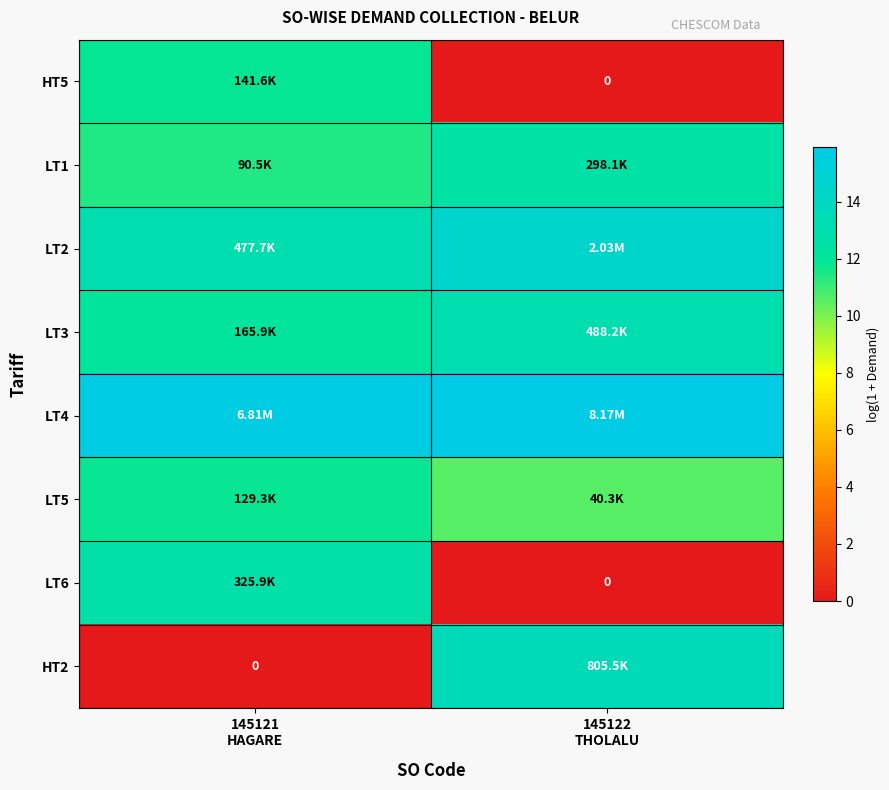

Where does the HT2 series first go above 13?

145122 THOLALU